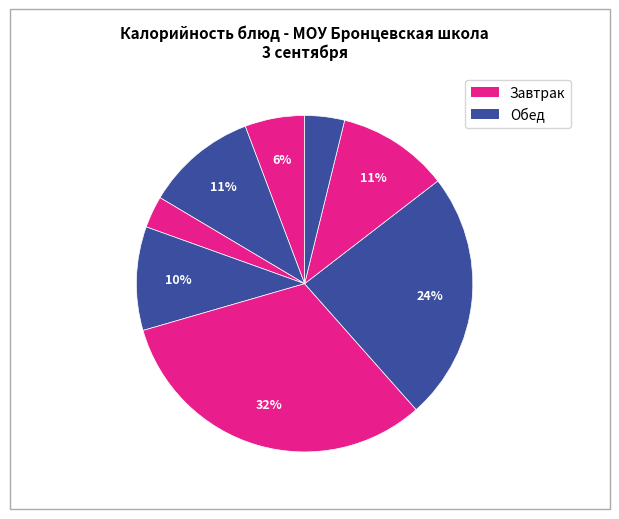

Count the number of slices in the pie.

8